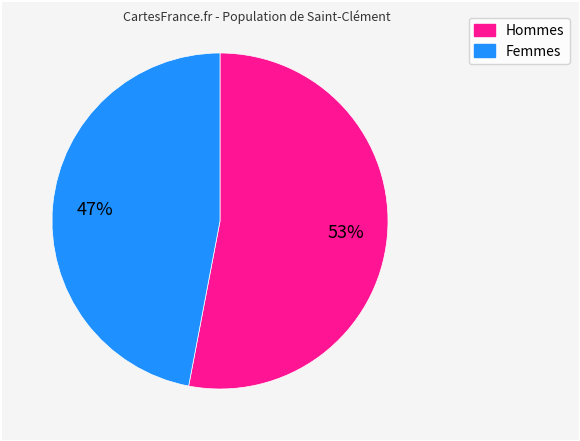

To the nearest percent, what is the average slice percentage?

50%